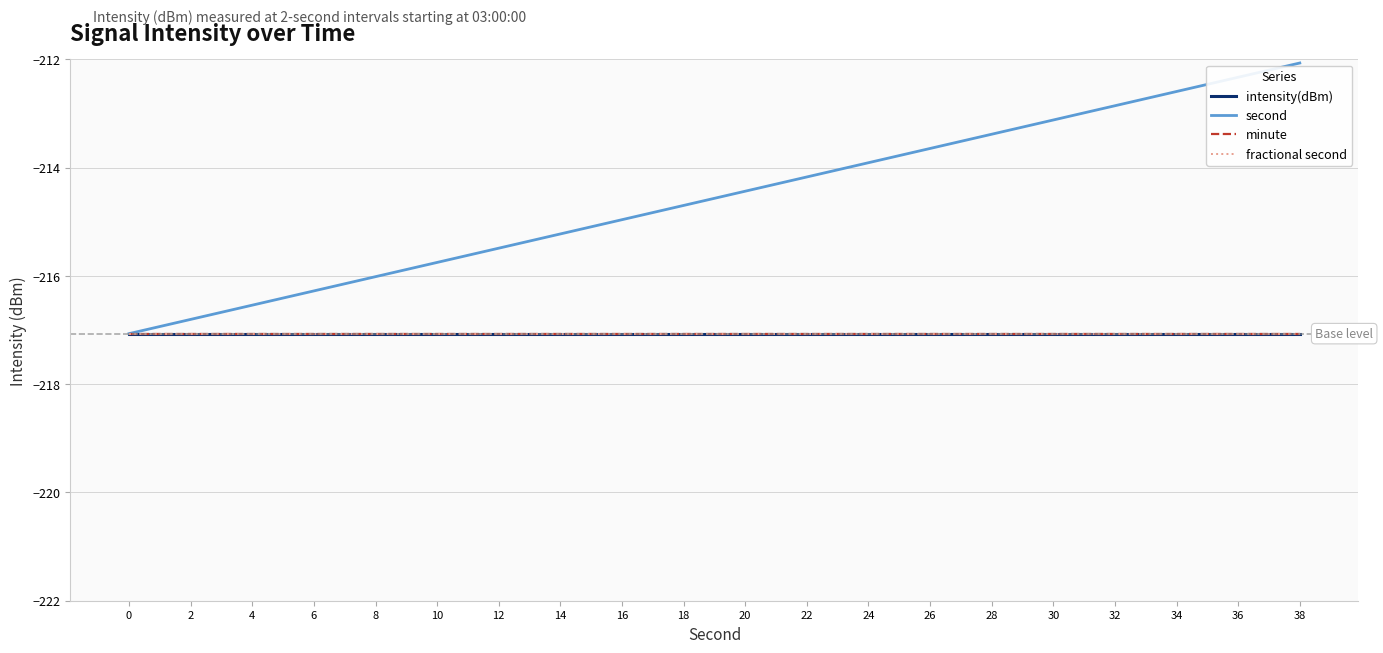

Does the chart display data point markers on the line(s)?

No